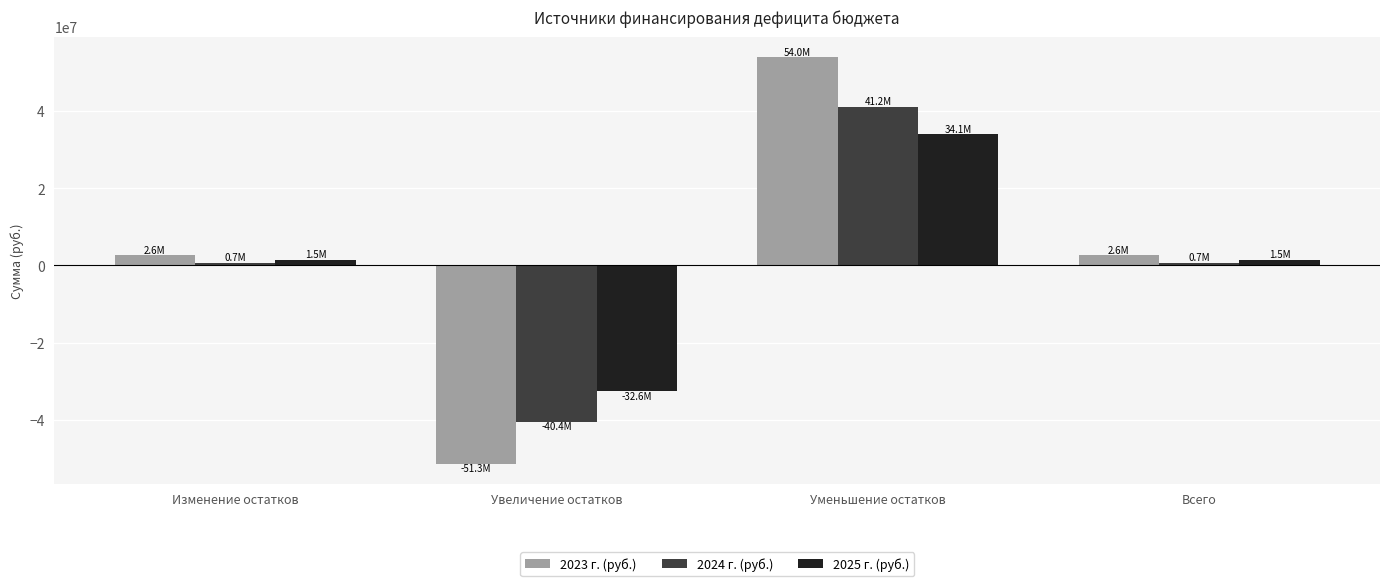

The value of 2023 г. (руб.) at Изменение остатков is 2636000.0. True or false?

True